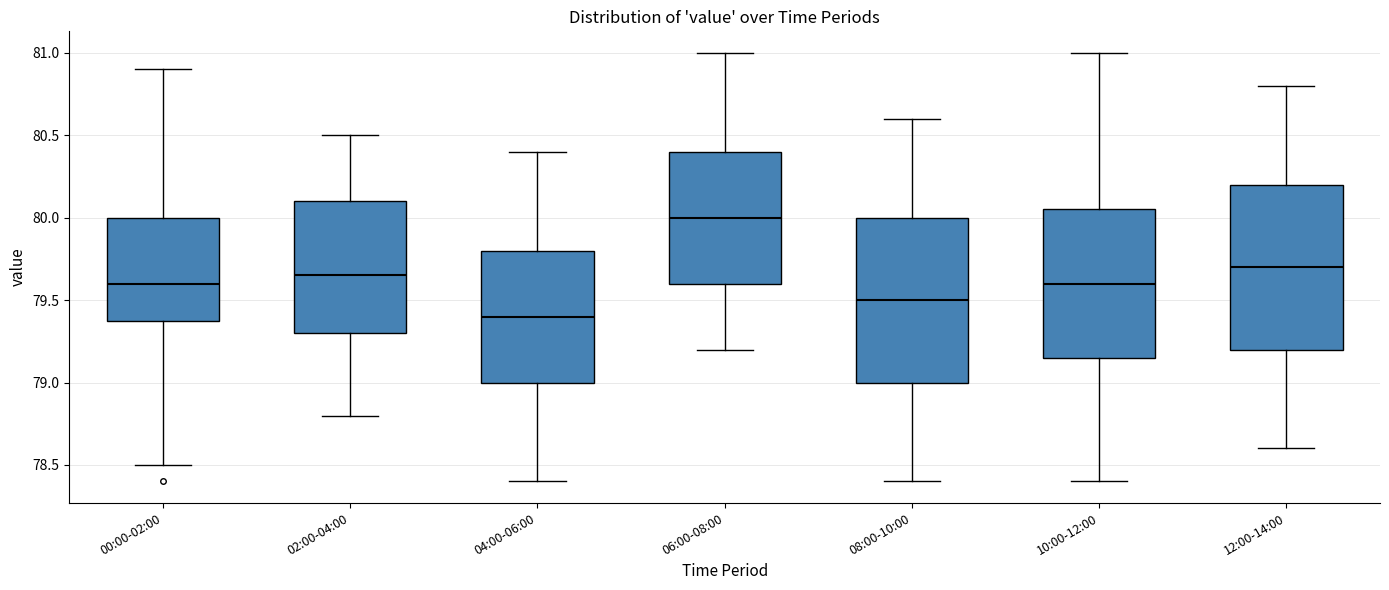

Reading left to right, transcribe this box plot: for each box, give where its median line is, the range the box spans, and where its two whiskers end, as read against the y-axis. The values are not printed on the chart, so give them approximately, as read against the axis.

00:00-02:00: median 79.60, box 79.40 to 80.00, whiskers 78.50 to 80.90
02:00-04:00: median 79.65, box 79.30 to 80.10, whiskers 78.80 to 80.50
04:00-06:00: median 79.40, box 79.00 to 79.80, whiskers 78.40 to 80.40
06:00-08:00: median 80.00, box 79.60 to 80.40, whiskers 79.20 to 81.00
08:00-10:00: median 79.50, box 79.00 to 80.00, whiskers 78.40 to 80.60
10:00-12:00: median 79.60, box 79.15 to 80.05, whiskers 78.40 to 81.00
12:00-14:00: median 79.70, box 79.20 to 80.20, whiskers 78.60 to 80.80